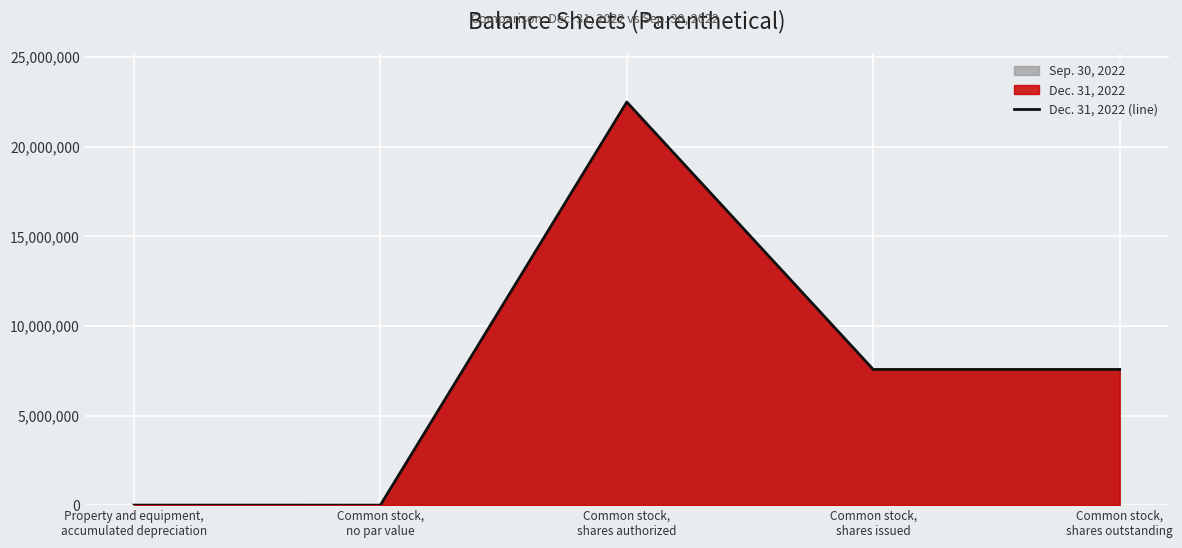

How many data points does each series have?

5